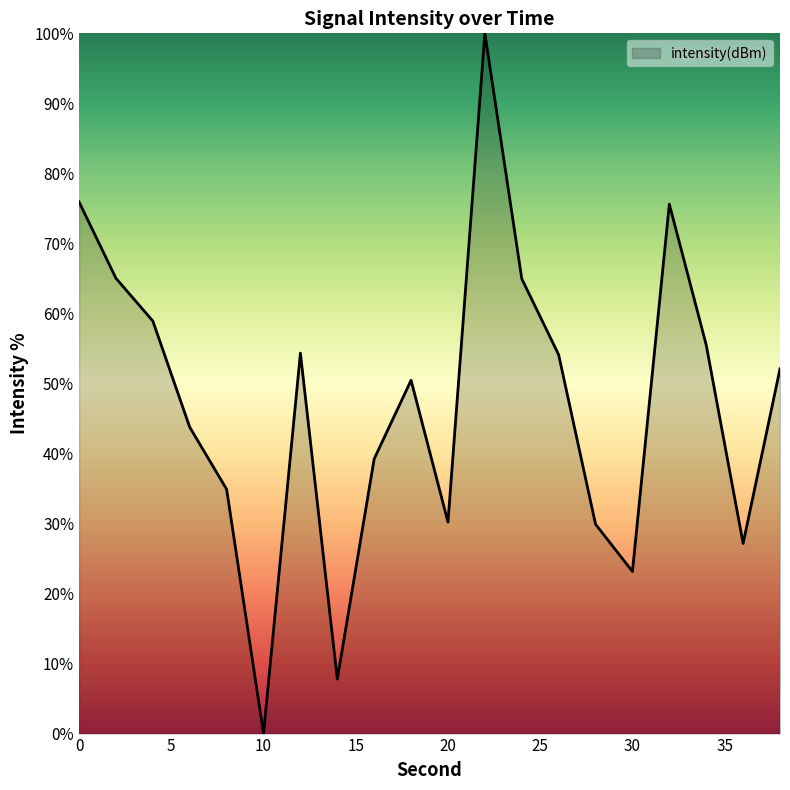

How many interior local peaks (higher than both neighbors) does the data have?

4